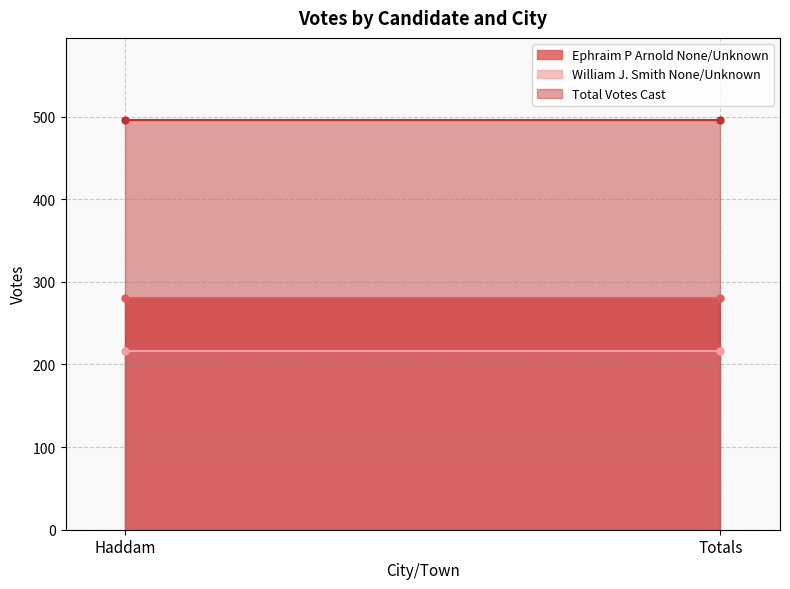

The value of Total Votes Cast at Haddam is 744. True or false?

False